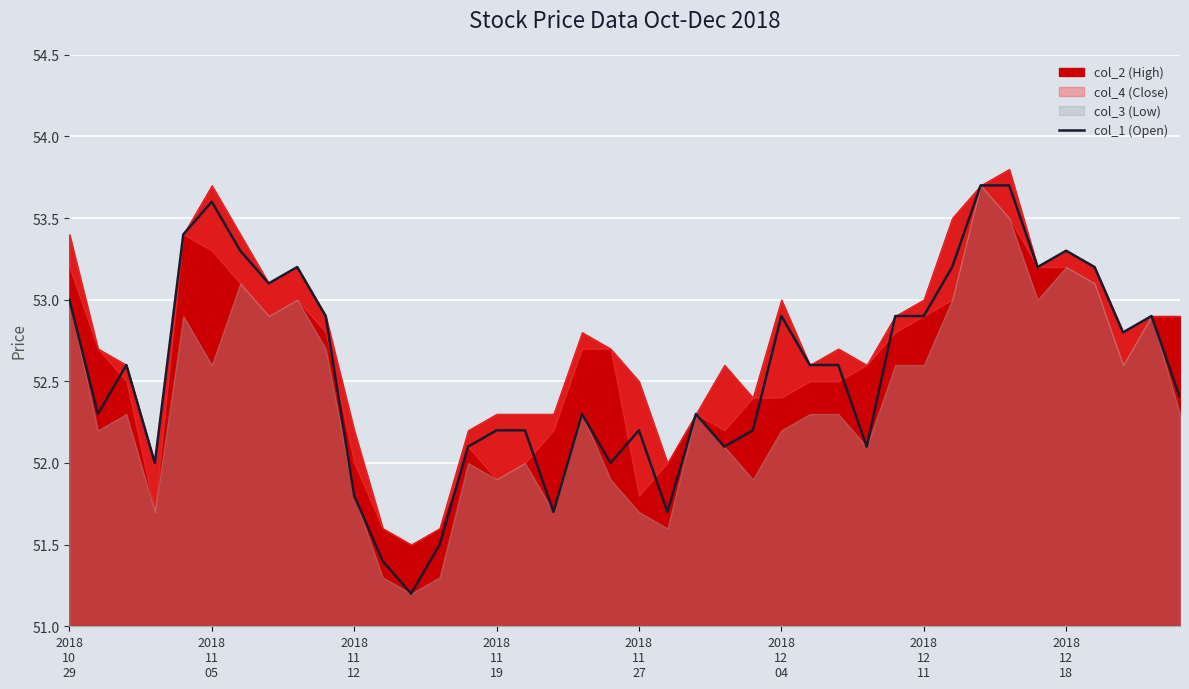

What is the maximum value for col_1 (Open)?

53.7